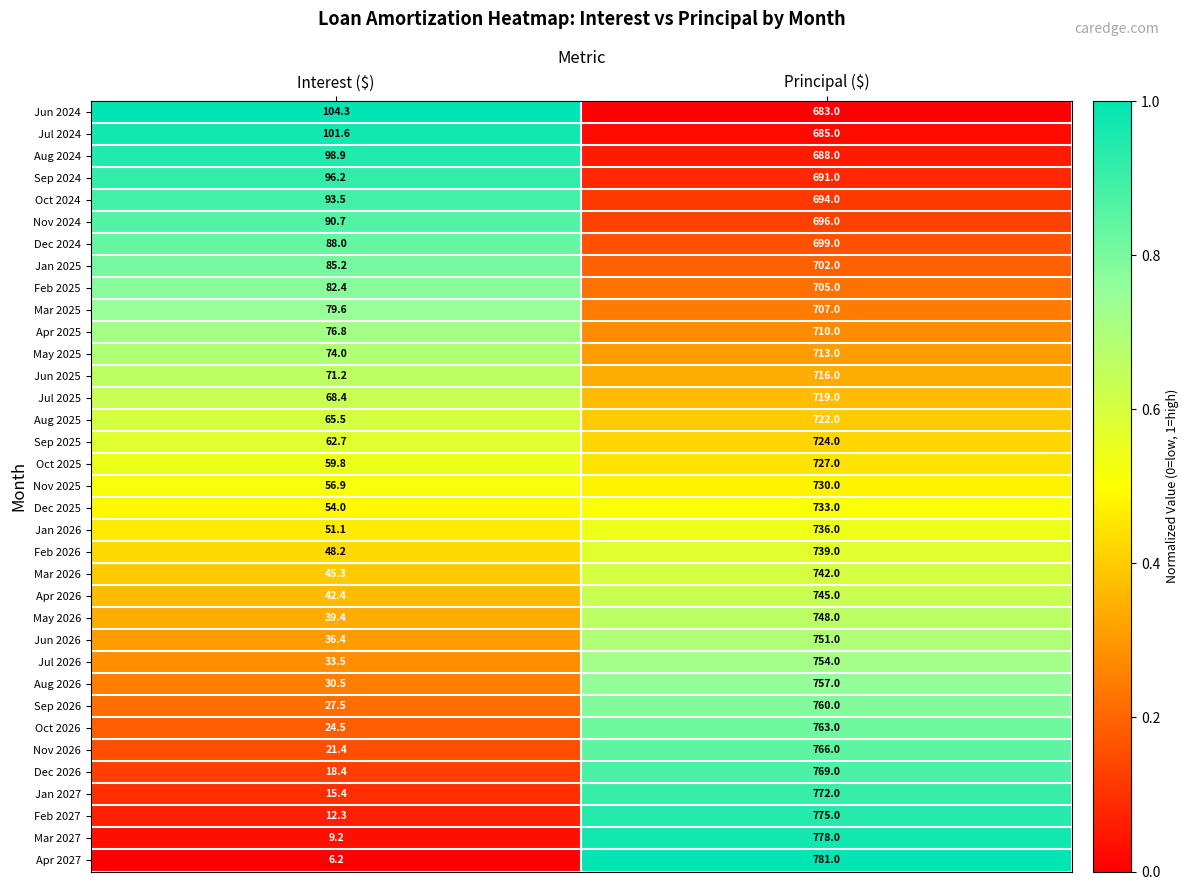

At Principal ($), list the series in order from largest to smallest.

Apr 2027, Mar 2027, Feb 2027, Jan 2027, Dec 2026, Nov 2026, Oct 2026, Sep 2026, Aug 2026, Jul 2026, Jun 2026, May 2026, Apr 2026, Mar 2026, Feb 2026, Jan 2026, Dec 2025, Nov 2025, Oct 2025, Sep 2025, Aug 2025, Jul 2025, Jun 2025, May 2025, Apr 2025, Mar 2025, Feb 2025, Jan 2025, Dec 2024, Nov 2024, Oct 2024, Sep 2024, Aug 2024, Jul 2024, Jun 2024